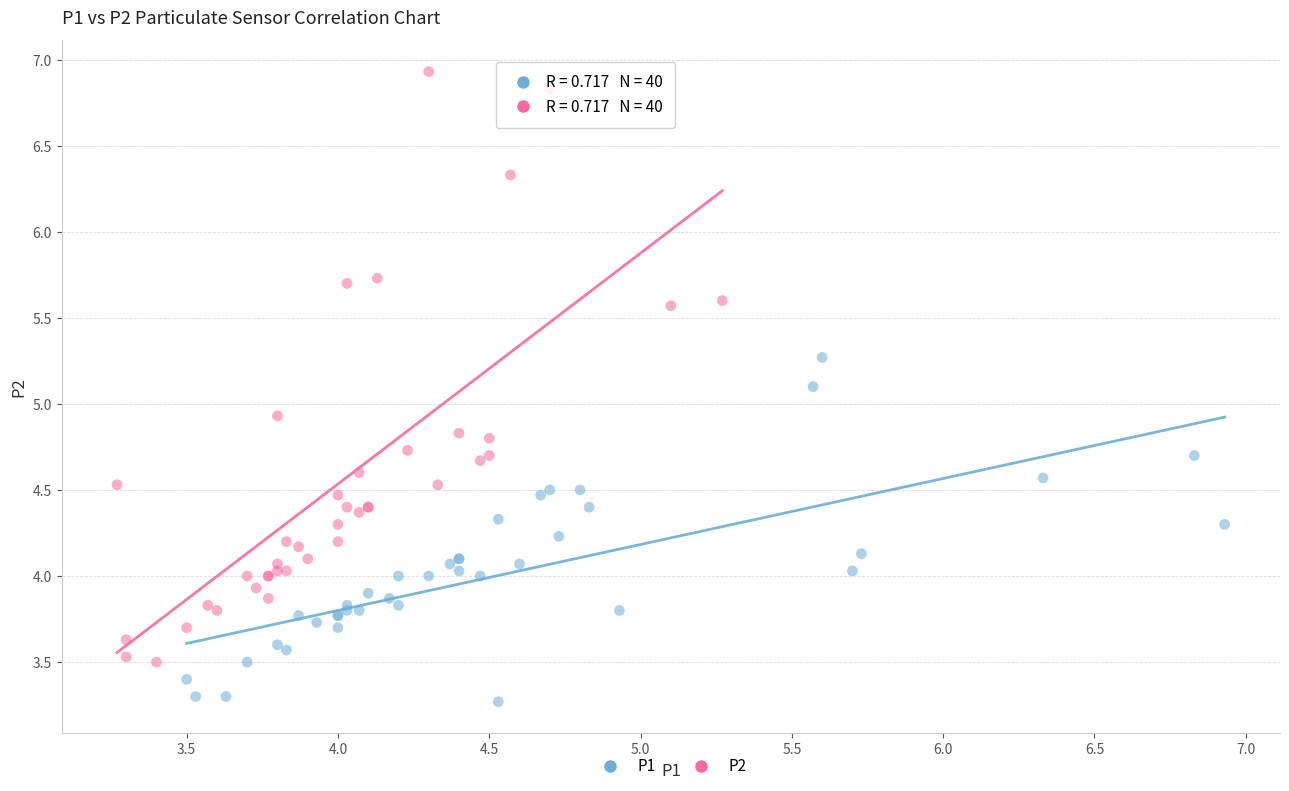

Which series contains the highest Y value?

P2